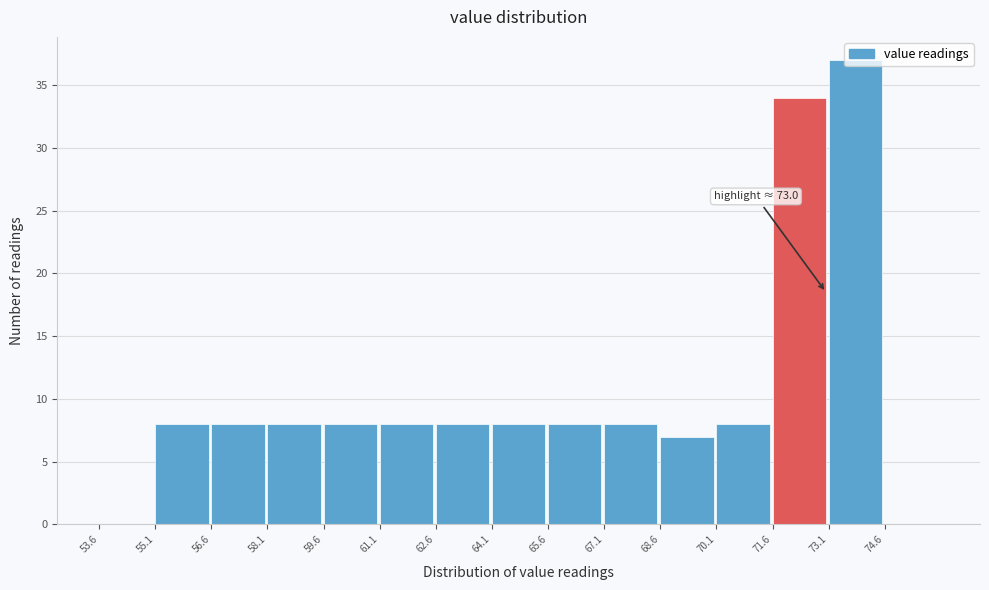

Over which range of the x-axis is the bar tallest?

73.0 to 74.6